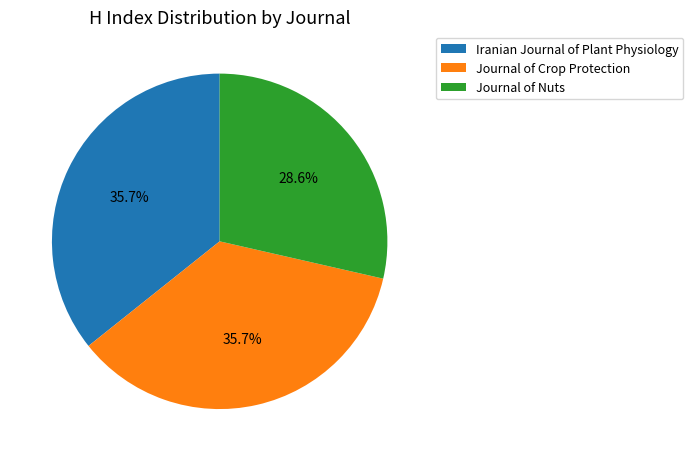

The Journal of Nuts slice represents 29% of the pie. True or false?

True